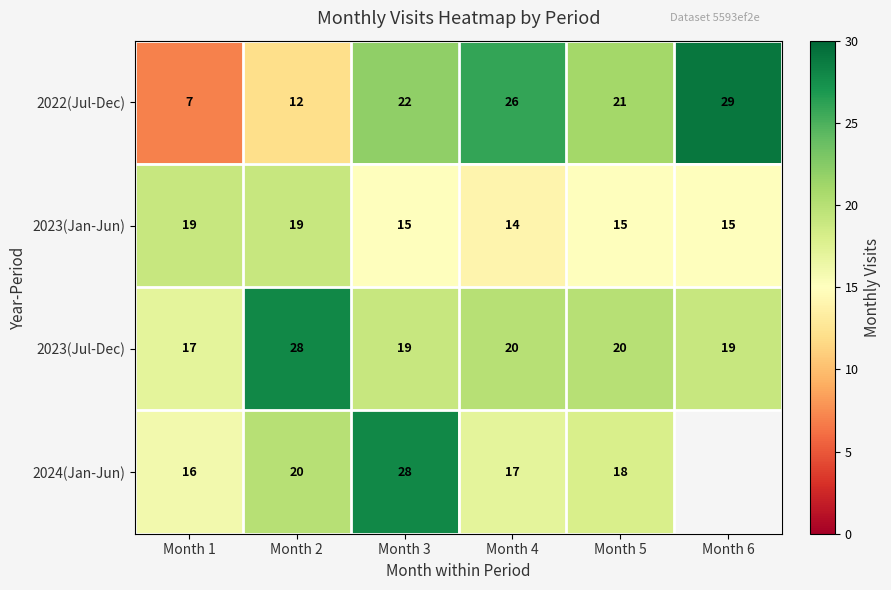

What is the spread (max minus min) of values at Month 6?

14.0